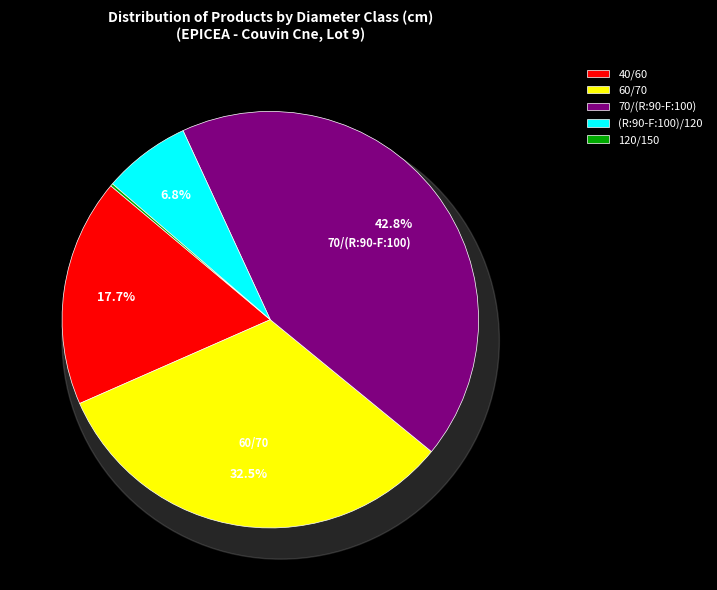

Is there any slice that represents more than half of the pie?

No